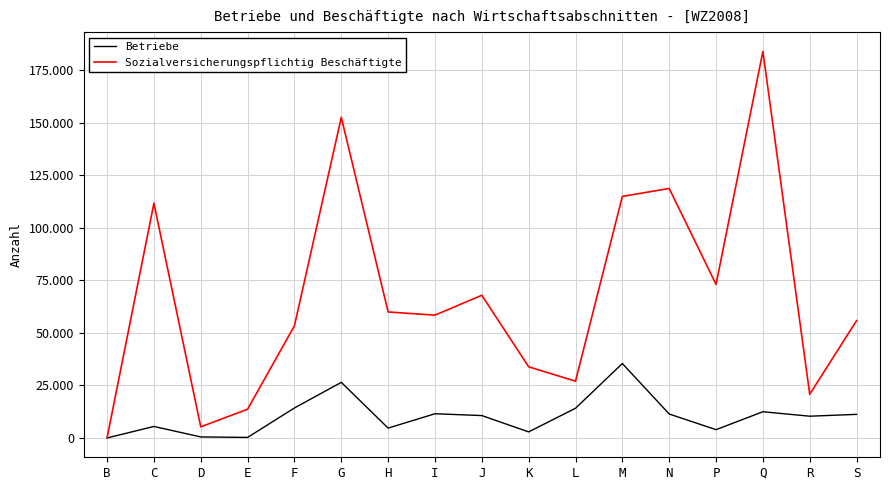

Rank the categories by Sozialversicherungspflichtig Beschäftigte value from lowest to highest.

B, D, E, R, L, K, F, S, I, H, J, P, C, M, N, G, Q